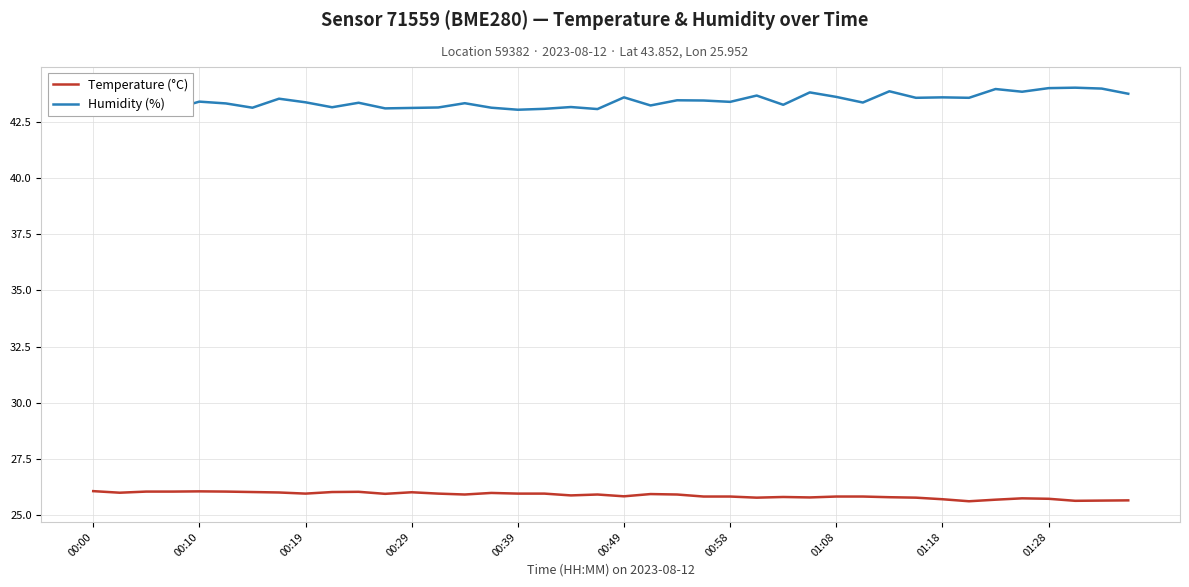

Which series has the largest total across all categories?

Humidity (%)